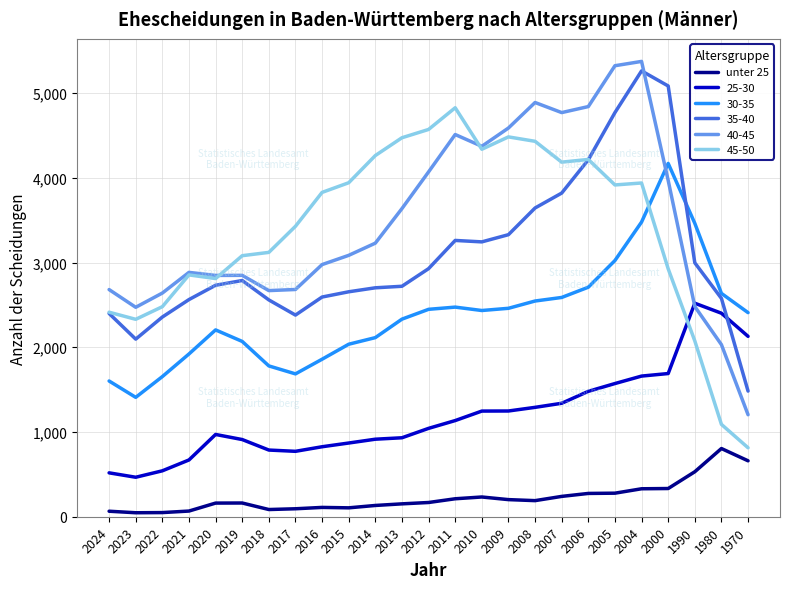

Is the value of unter 25 at 2017 greater than the value of 40-45 at 2009?

No